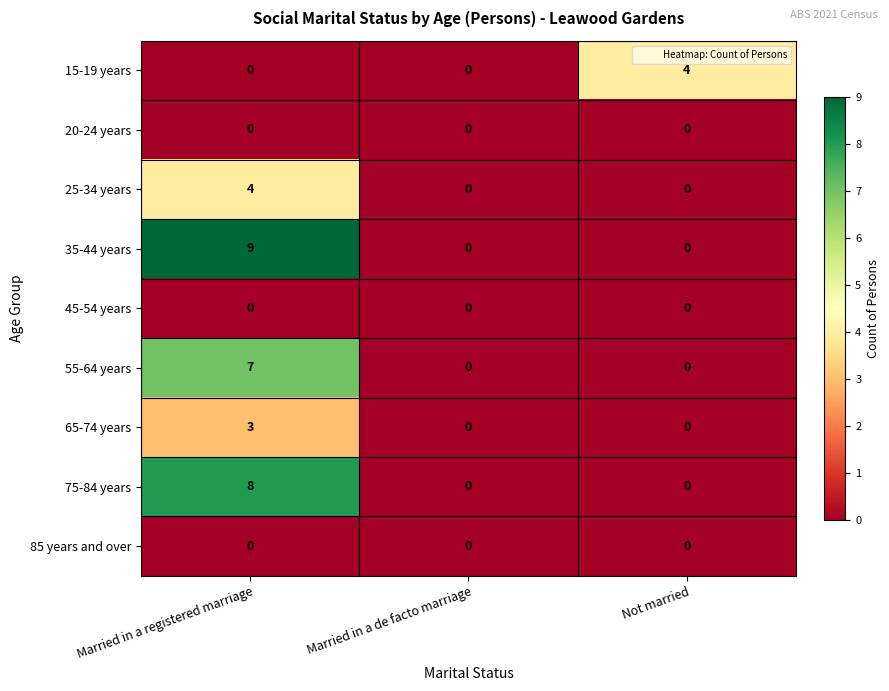

Which series has the largest total across all categories?

35-44 years